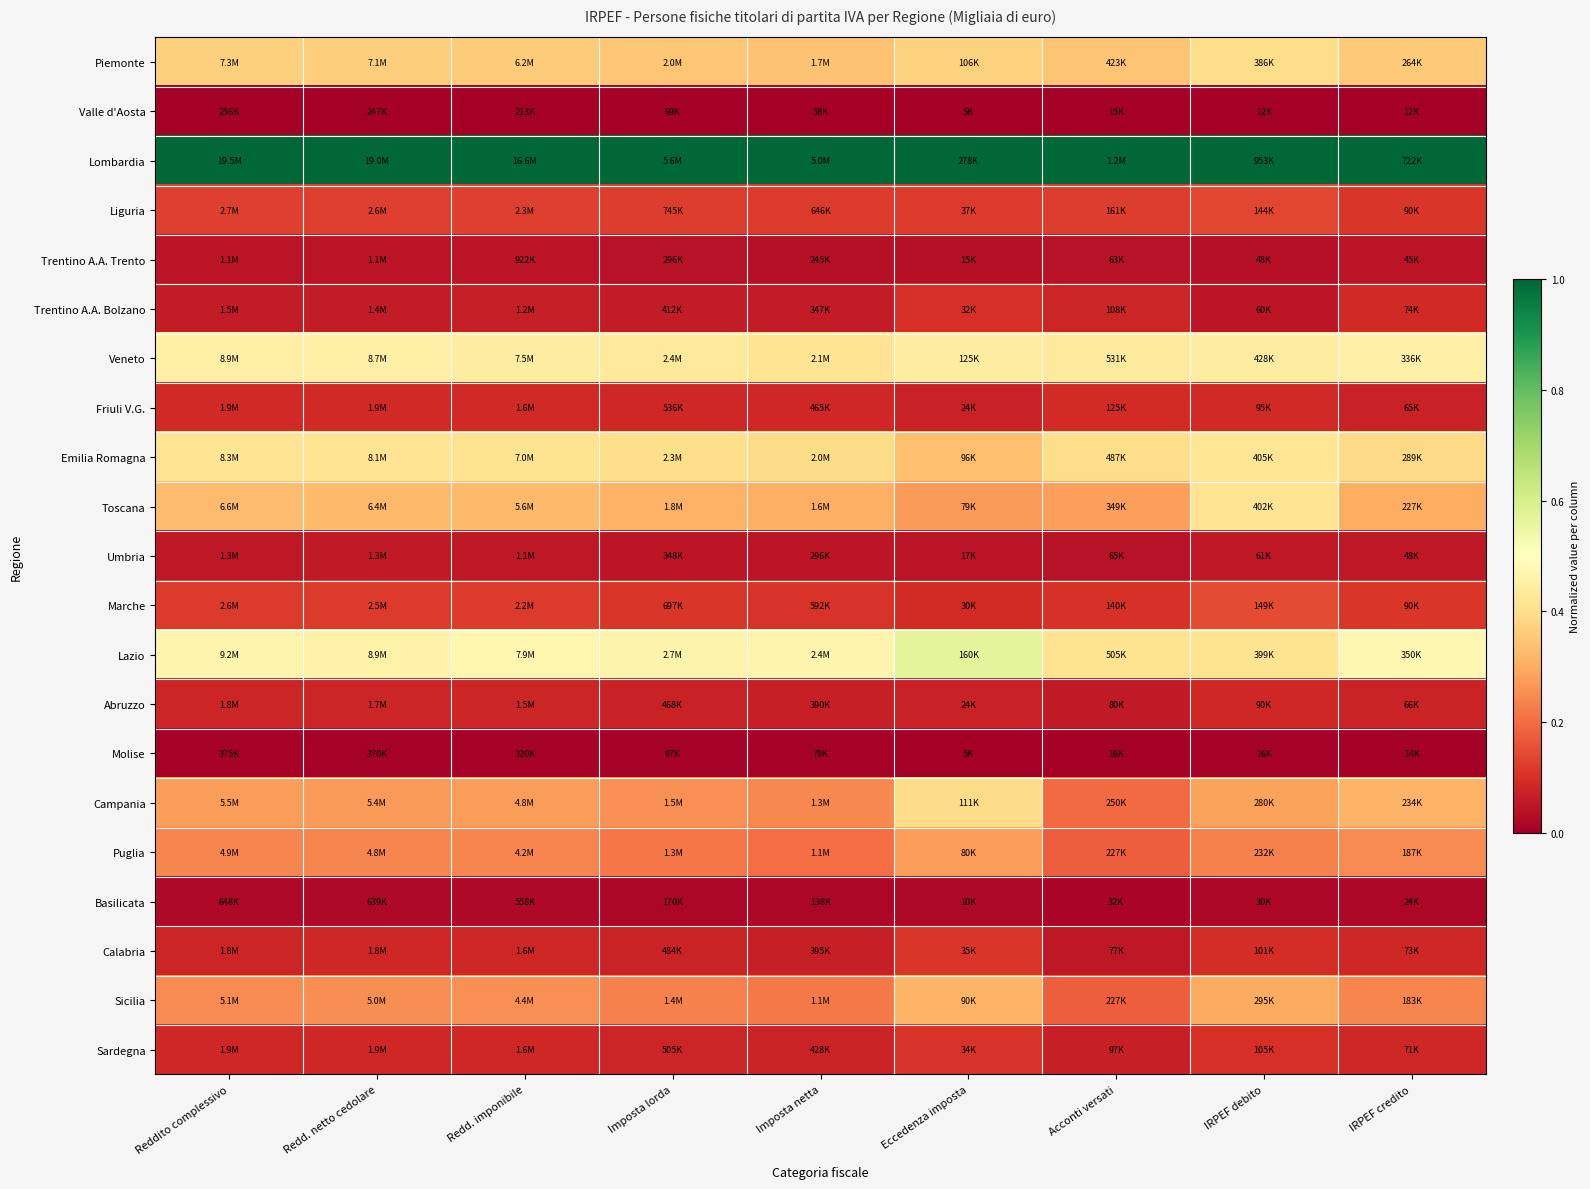

Rank the series at Acconti versati from highest to lowest value.

Lombardia, Veneto, Lazio, Emilia Romagna, Piemonte, Toscana, Campania, Sicilia, Puglia, Liguria, Marche, Friuli V.G., Trentino A.A. Bolzano, Sardegna, Abruzzo, Calabria, Umbria, Trentino A.A. Trento, Basilicata, Molise, Valle d'Aosta